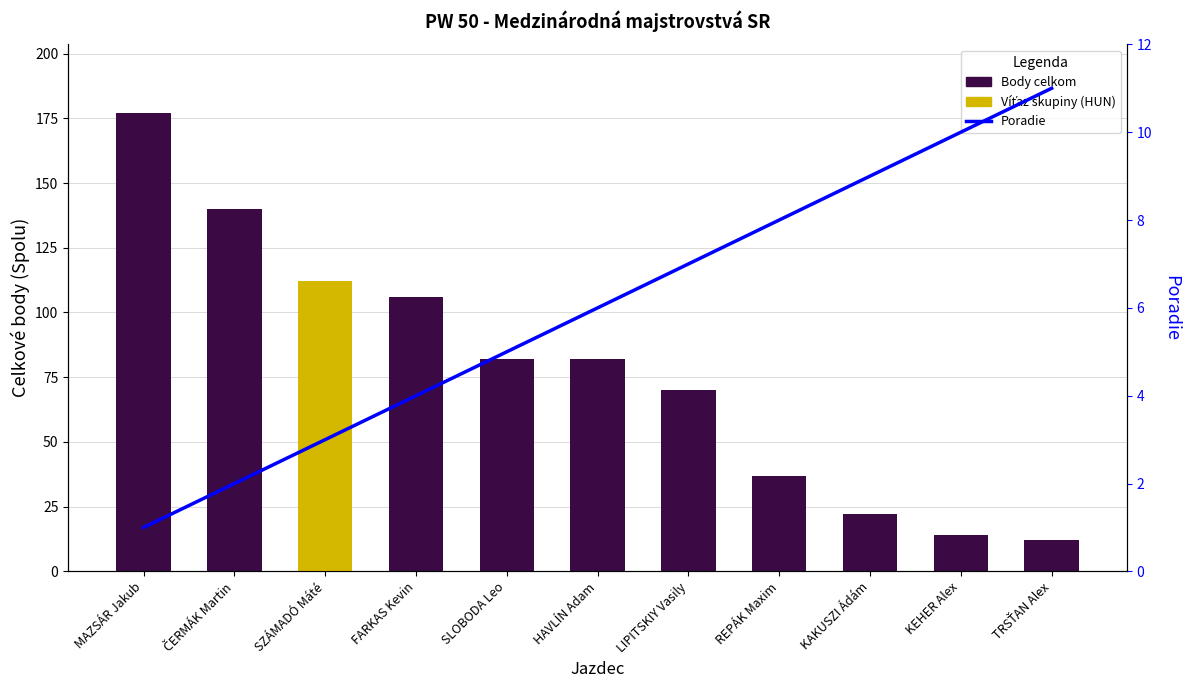

What is the label of the 6th bar from the right?

HAVLÍN Adam